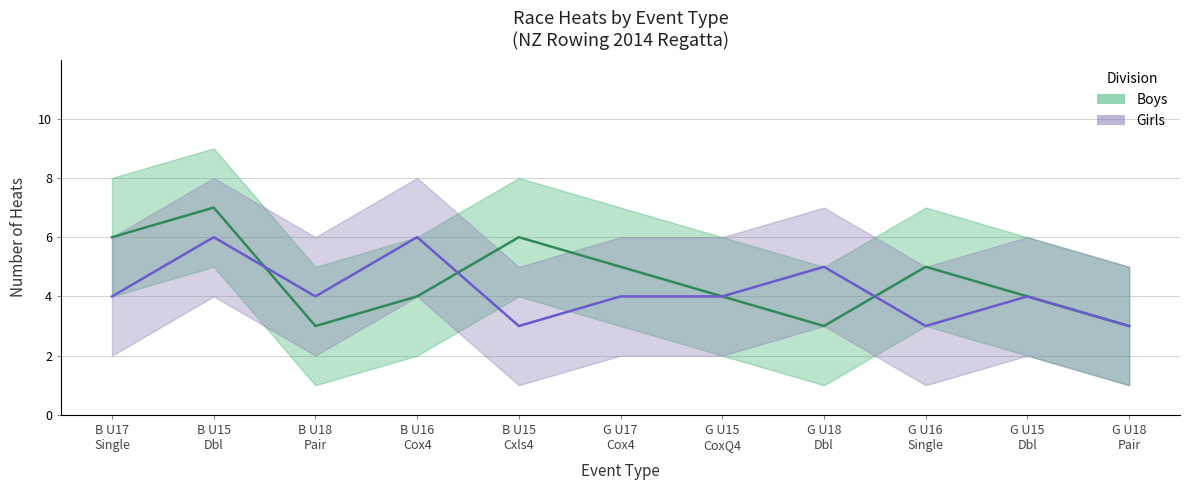

What position from the right is G U18 Pair?

1